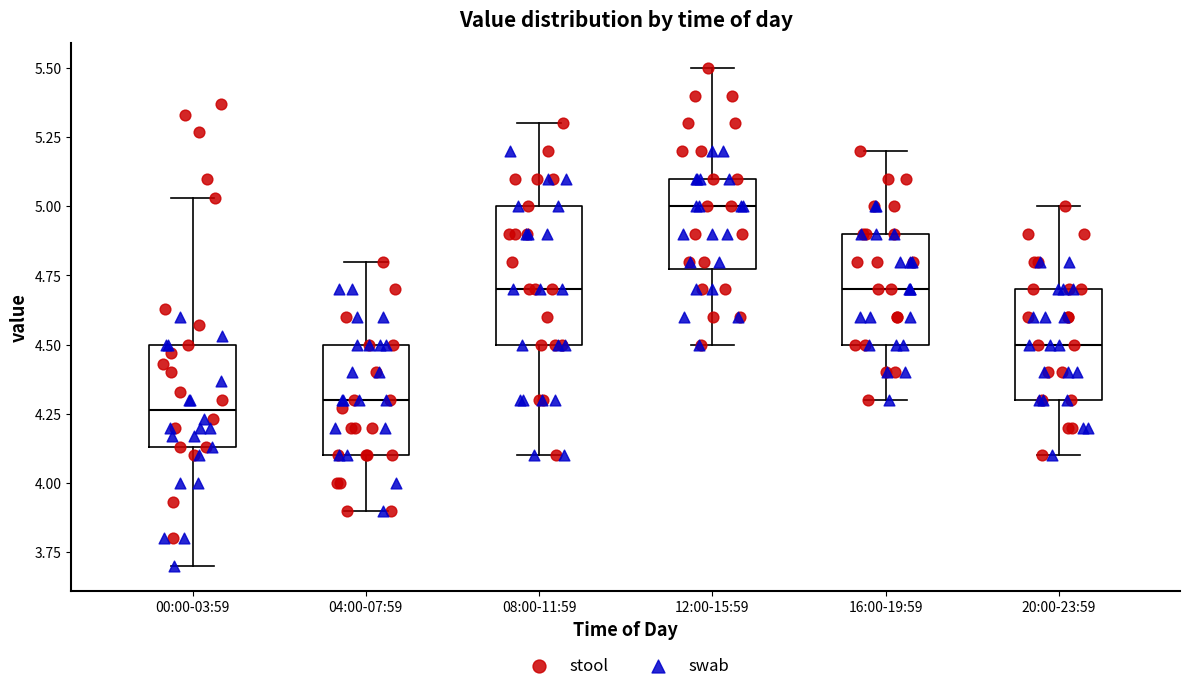

Where does the upper whisker of the box for 20:00-23:59 end on the y-axis? The values are not printed on the chart, so give them approximately, as read against the axis.

5.00